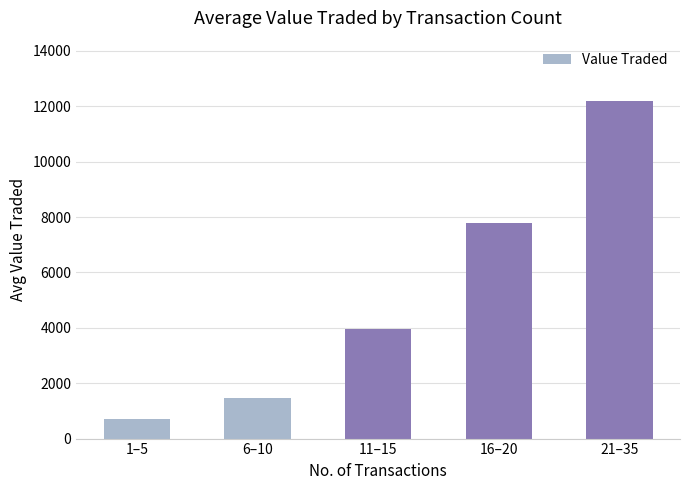

Rank the categories by value from highest to lowest.

21–35, 16–20, 11–15, 6–10, 1–5